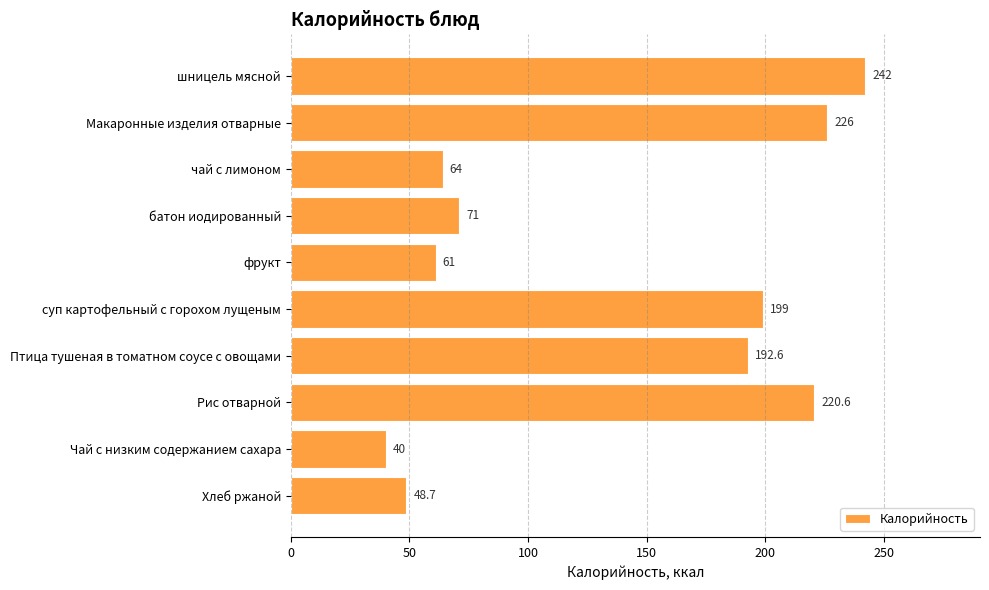

What is the label of the 8th bar from the bottom?

чай с лимоном